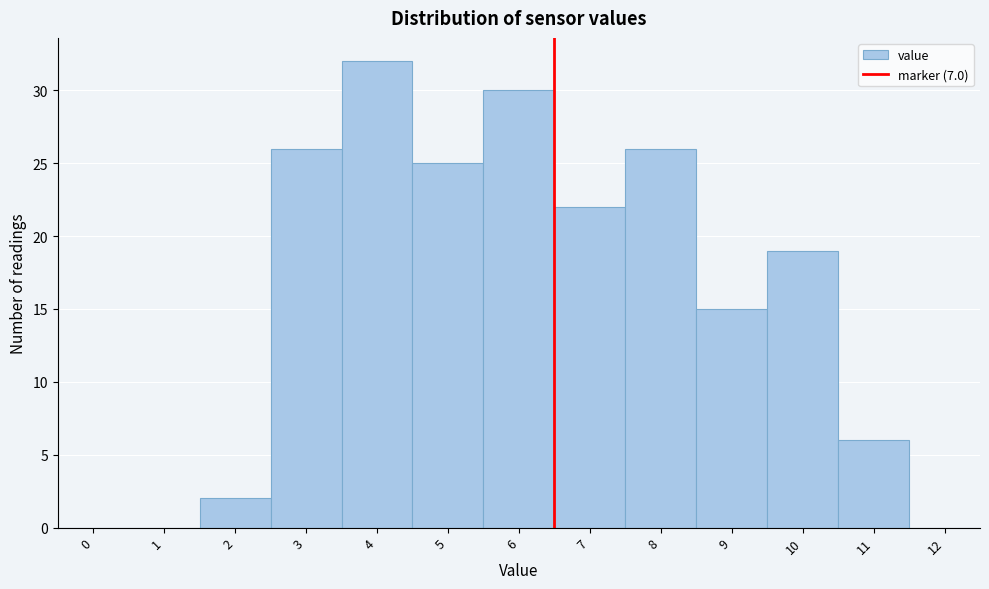

Reading left to right, extract all data points from this chart.

0=0	1=0	2=2	3=26	4=32	5=25	6=30	7=22	8=26	9=15	10=19	11=6	12=0